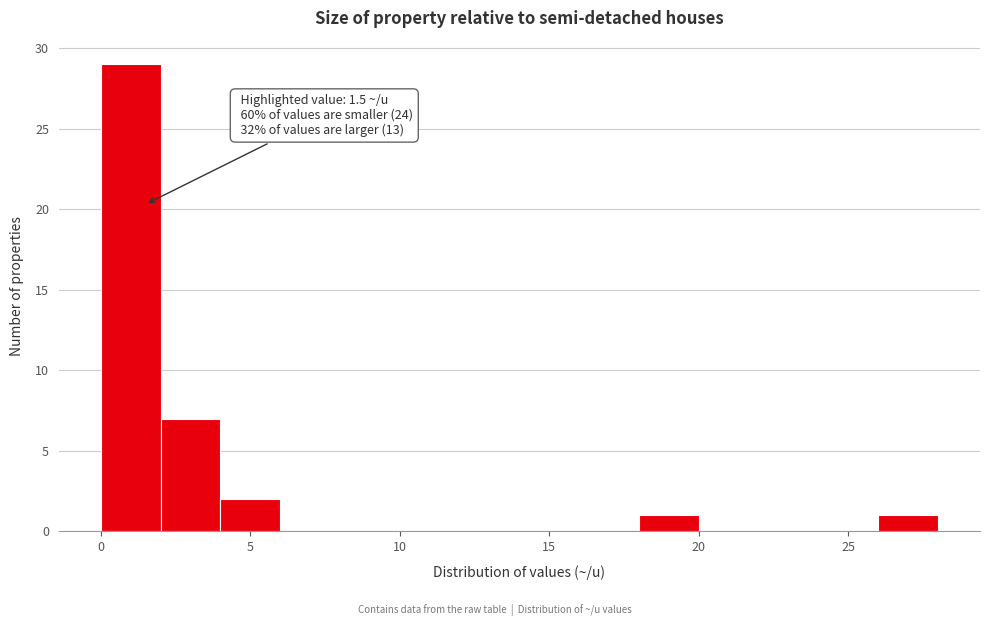

Over which range of the x-axis is the bar tallest?

0 to 2